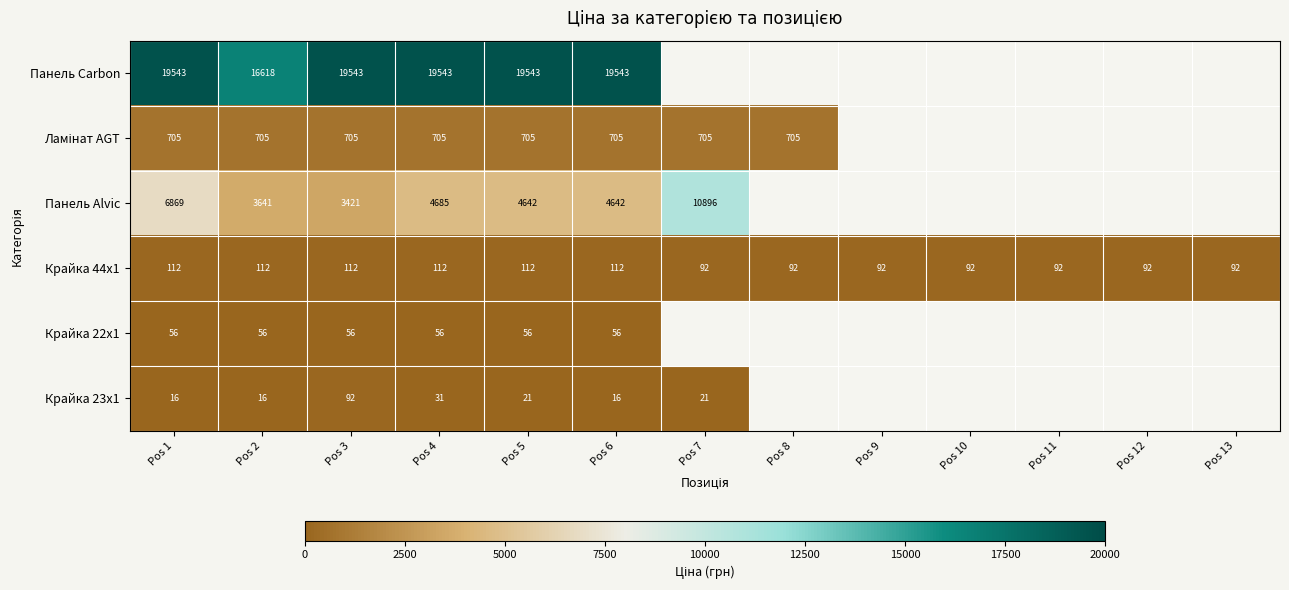

At which category is the sum across all series the highest?

Pos 1